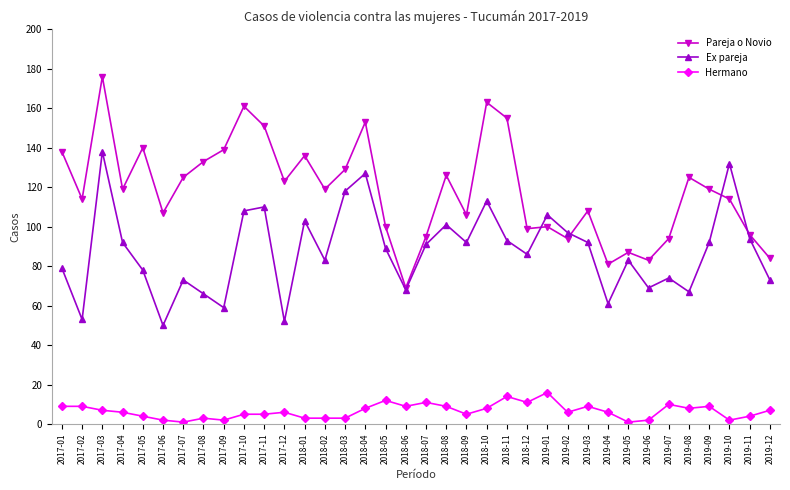

What is the average value of the Hermano series?

7